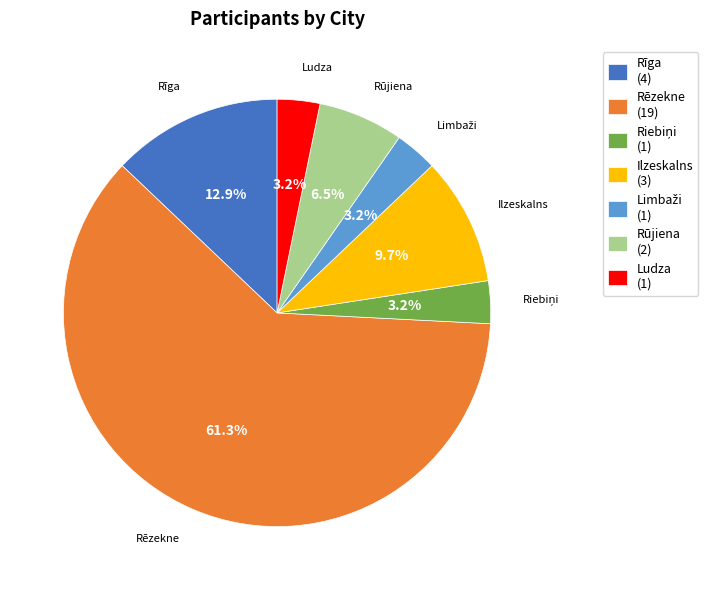

How many segments does this pie chart have?

7